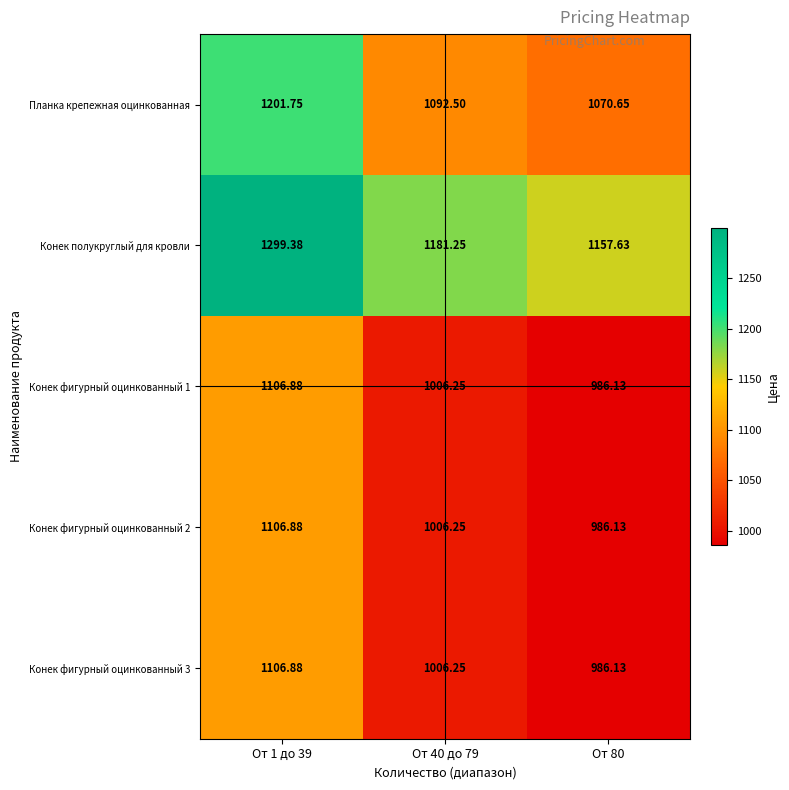

What is the smallest value displayed?

986.1